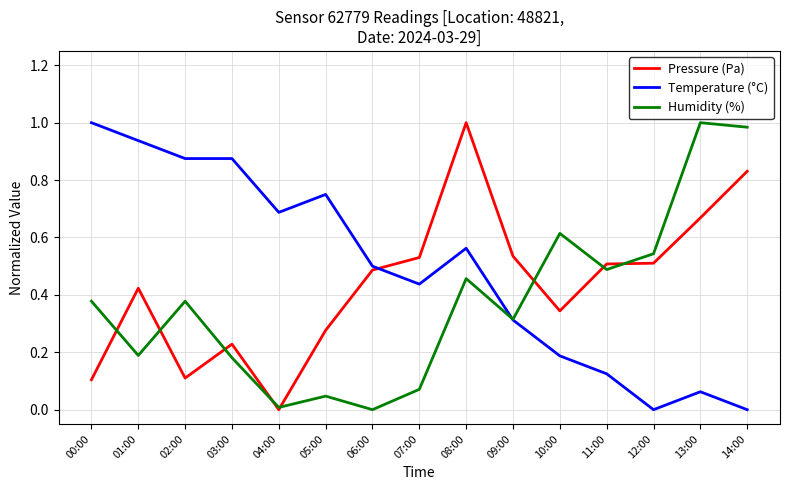

At 10:00, list the series in order from largest to smallest.

Humidity (%), Pressure (Pa), Temperature (°C)